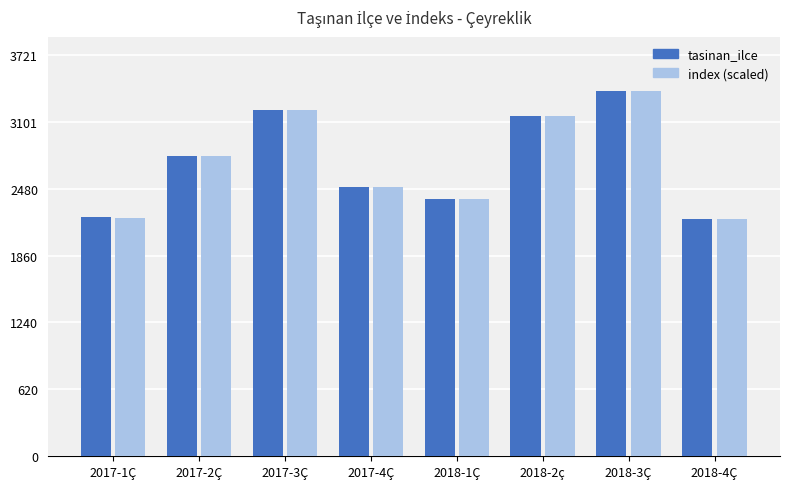

At which category does the chart reach its peak across all series?

2018-3Ç